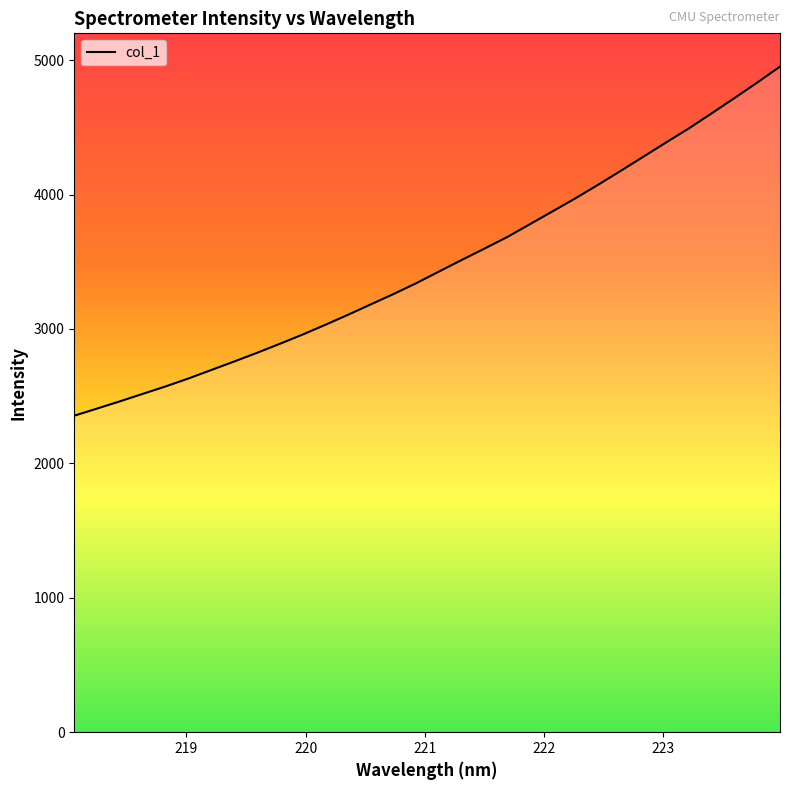

What is the smallest value displayed?

2354.8